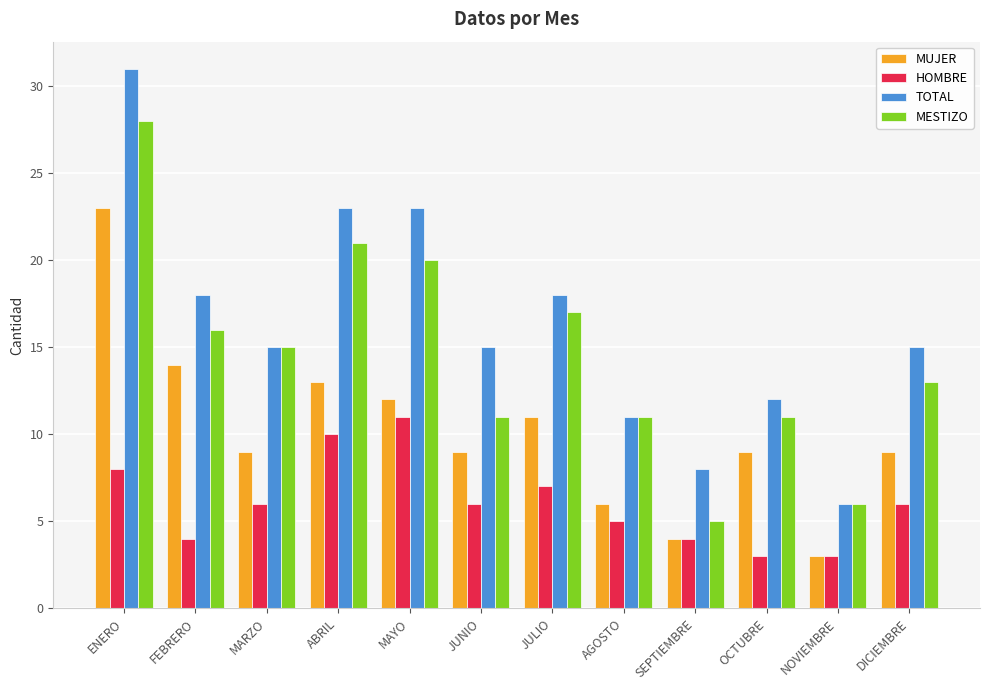

What is the sum of the HOMBRE values at MARZO and JUNIO?

12